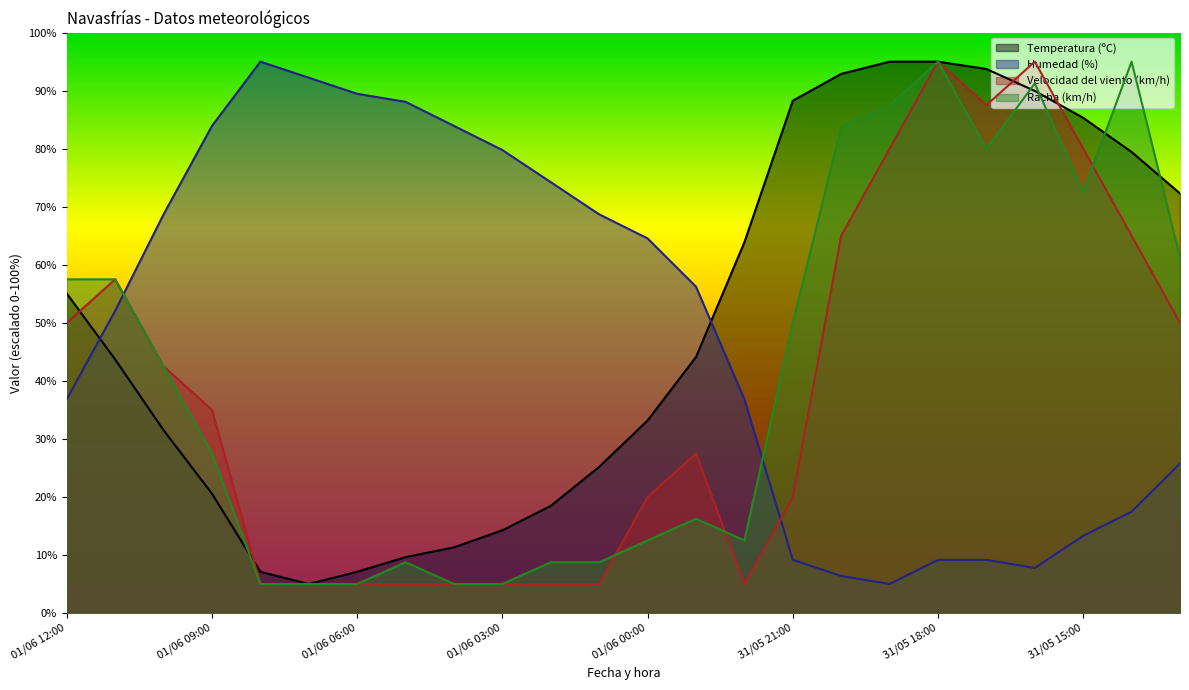

Where is the first local minimum for Racha (km/h)?

31/05 22:00